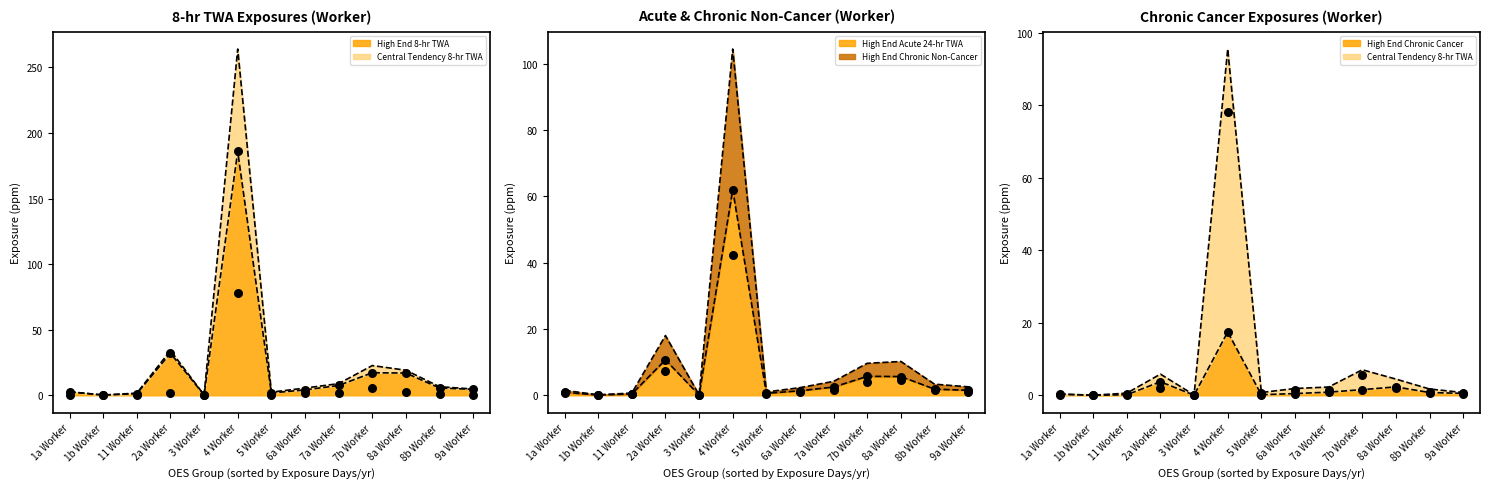

What are all the series names shown in the legend?

High End 8-hr TWA (pts), Central Tendency 8-hr TWA (pts), High End Acute 24-hr TWA (pts), High End Chronic Non-Cancer (pts), High End Chronic Cancer (pts)